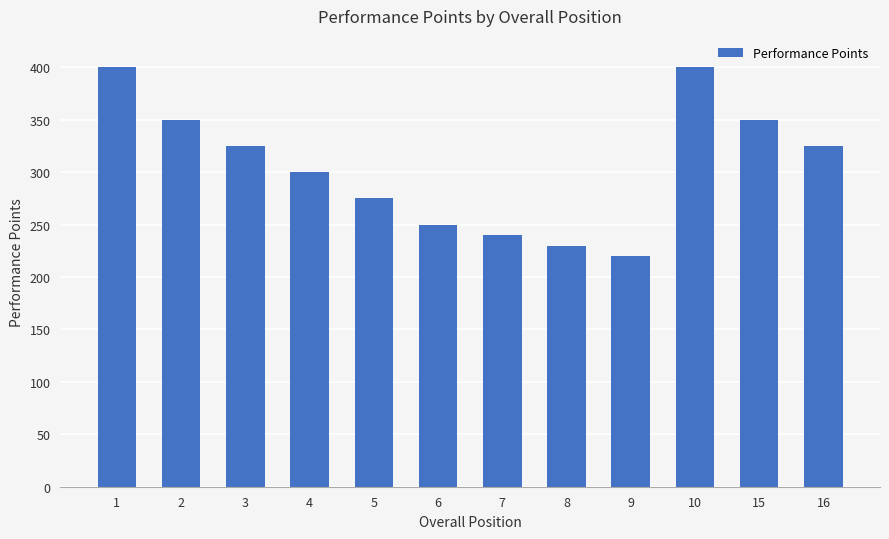

Is it true that the value at 10 is 572?

False